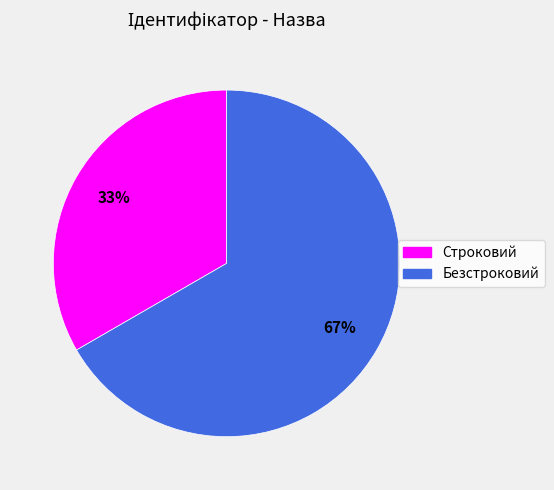

Which slice is the smallest?

Строковий